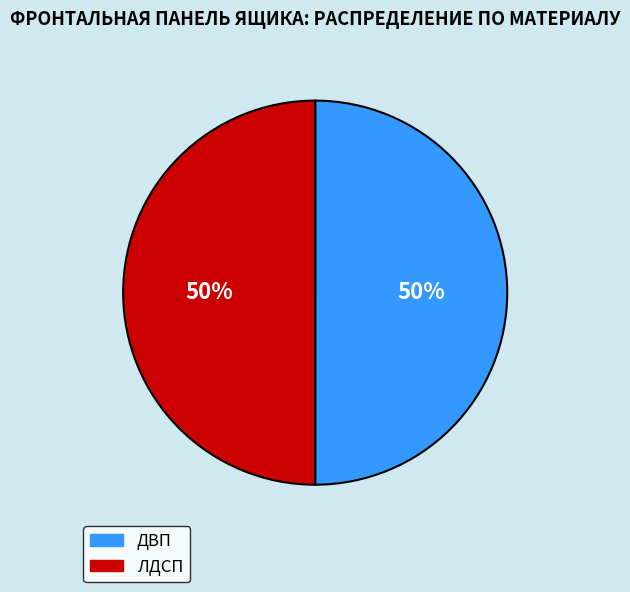

Combined, do ДВП and ЛДСП account for over 50%?

Yes